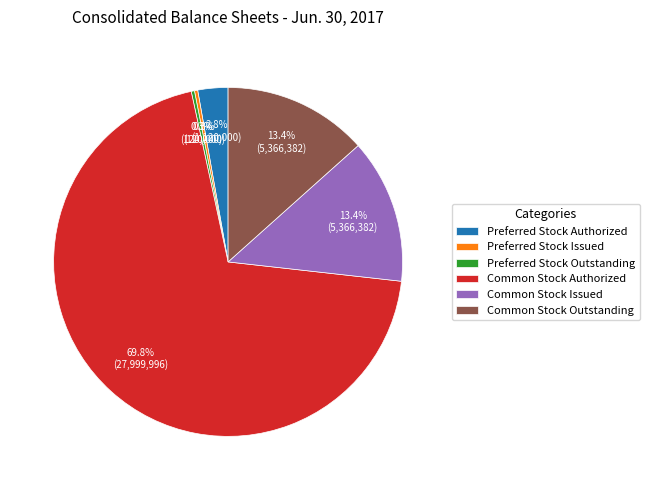

What percentage is the Preferred Stock Authorized slice, to the nearest percent?

3%